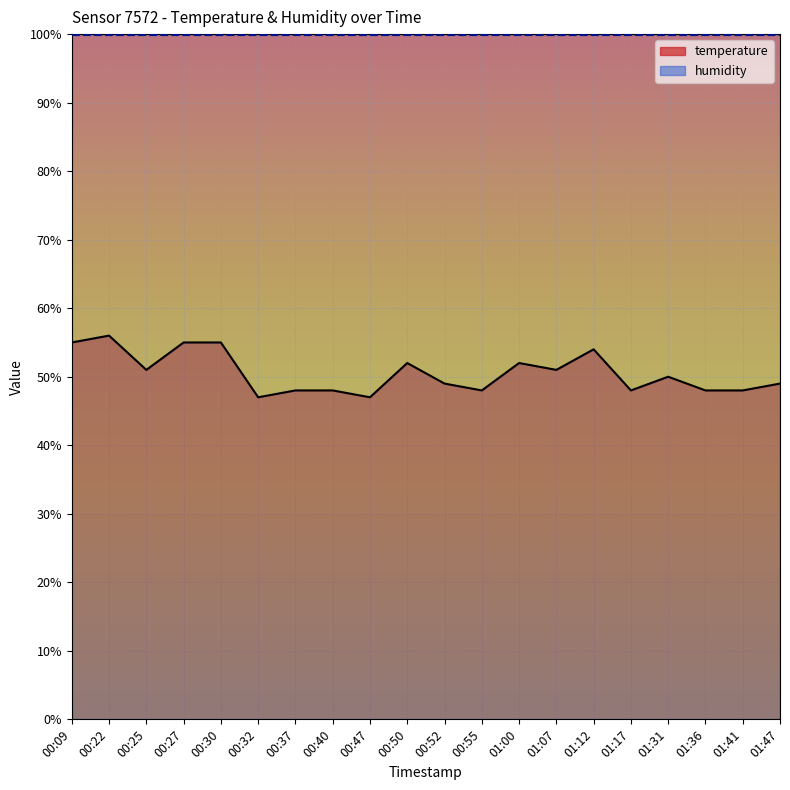

At which category does the chart reach its peak across all series?

00:22